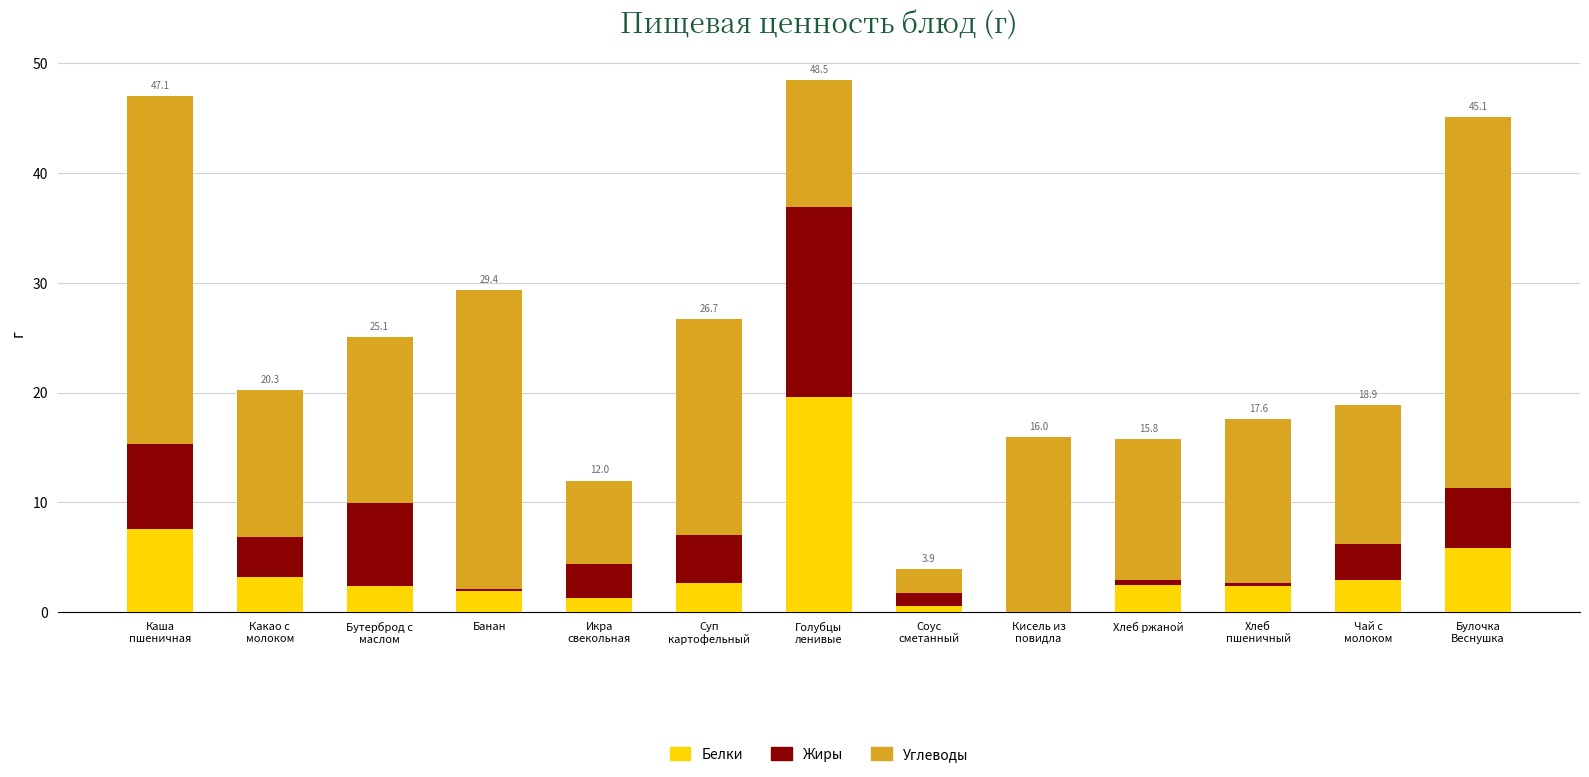

What is the sum of all Белки values?

52.9